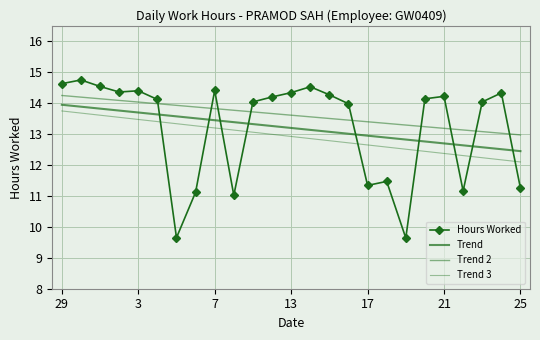

True or false: Hours Worked and Trend 2 cross at least once.

True